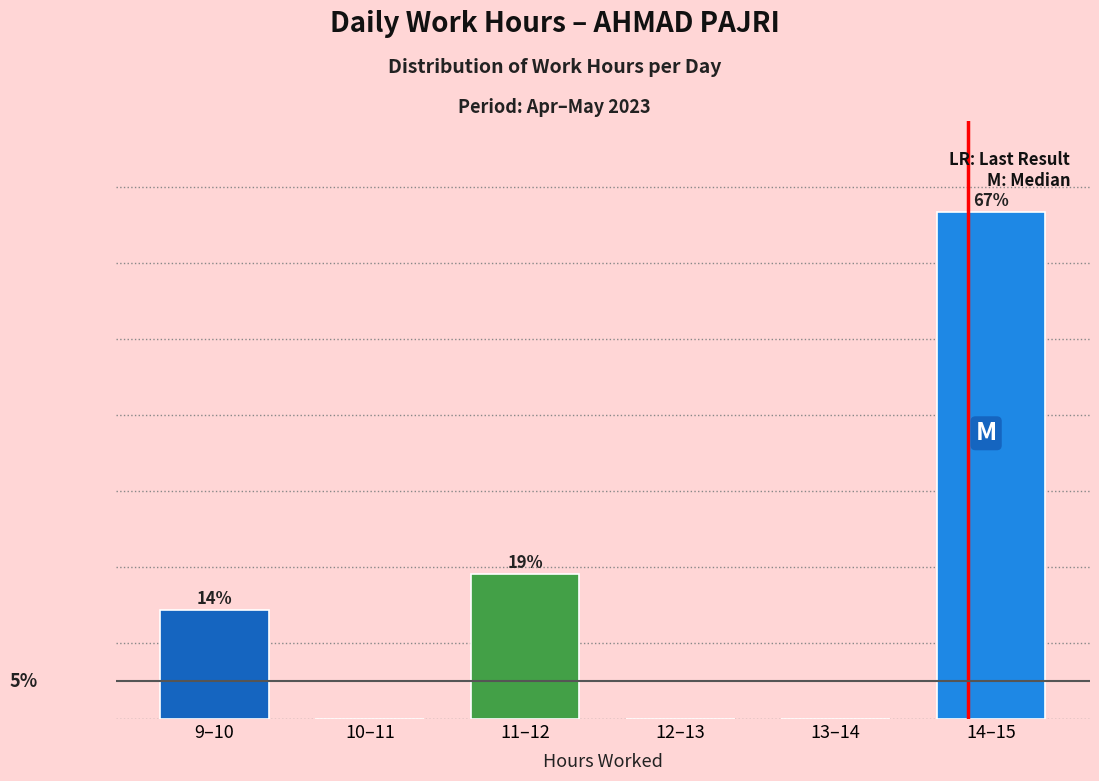

Which has a higher value, 9–10 or 10–11?

9–10